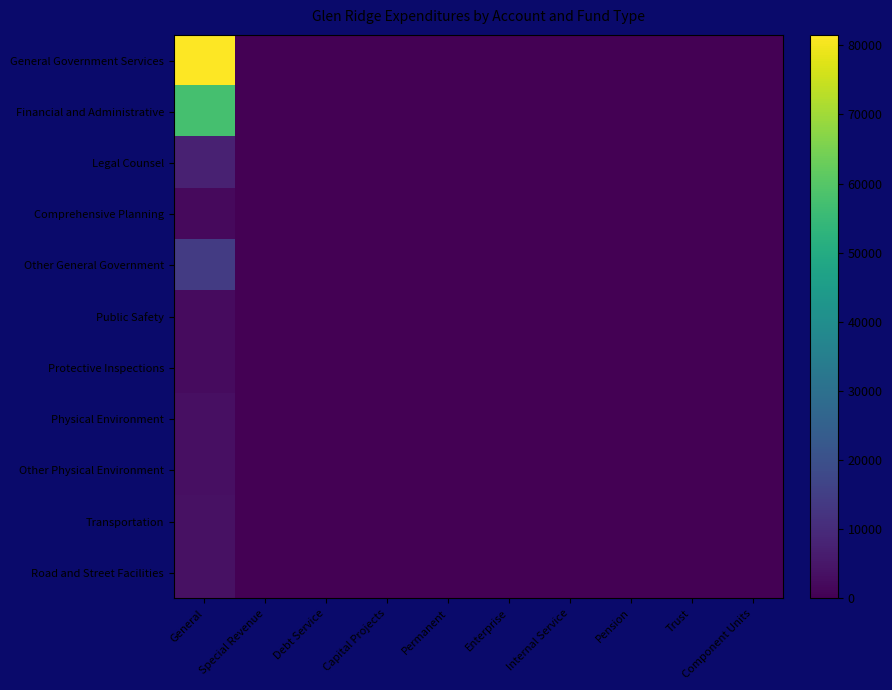

At which category is the sum across all series the highest?

General